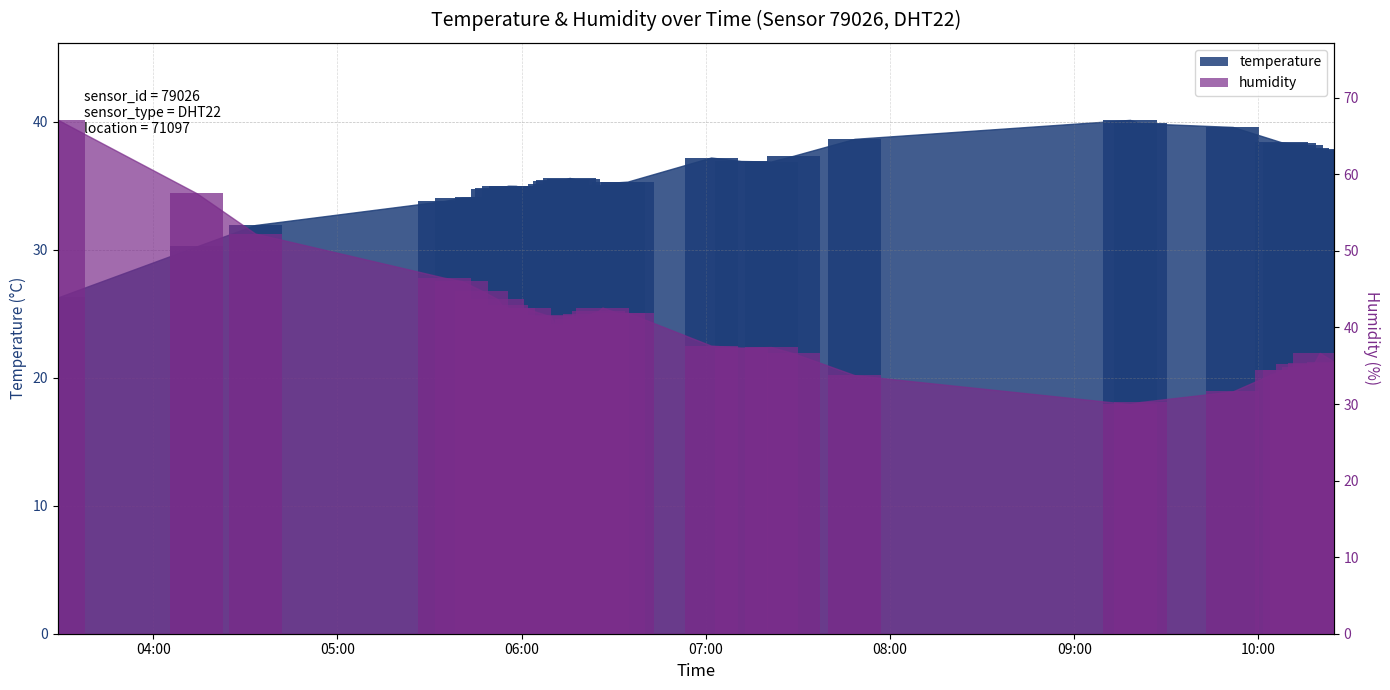

Which series has the largest range (max minus min)?

humidity